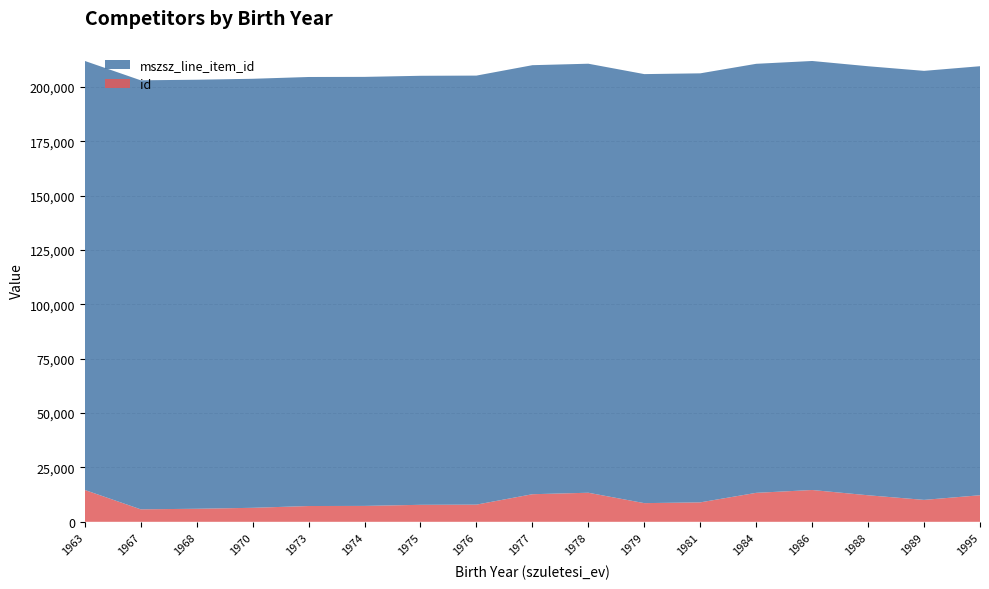

Reading left to right, extract all data points from this chart.

mszsz_line_item_id: 1963=197351	1967=197351	1968=197351	1970=197351	1973=197353	1974=197353	1975=197351	1976=197353	1977=197353	1978=197351	1979=197351	1981=197353	1984=197351	1986=197351	1988=197353	1989=197351	1995=197351
id: 1963=14651	1967=5739	1968=6003	1970=6440	1973=7261	1974=7315	1975=7817	1976=7904	1977=12691	1978=13371	1979=8592	1981=8943	1984=13328	1986=14631	1988=12207	1989=10084	1995=12219